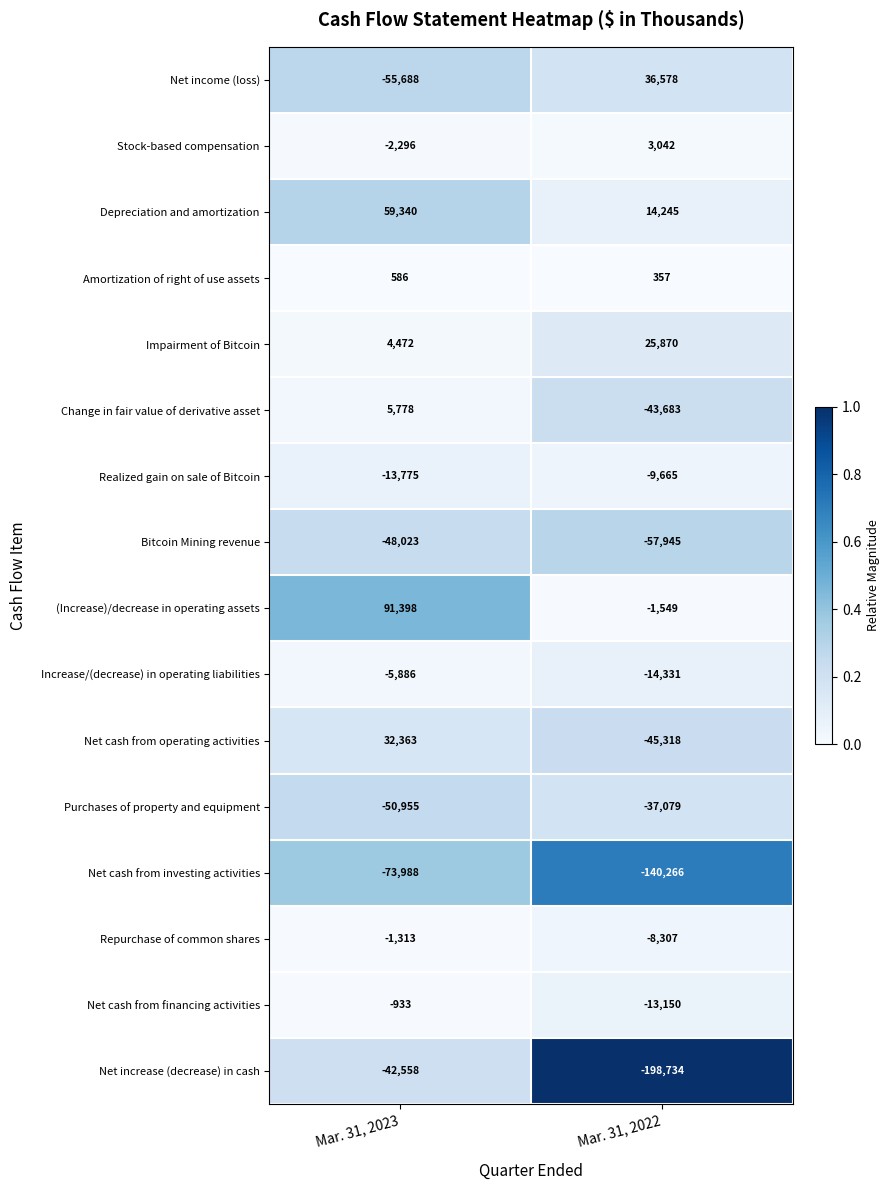

What is the approximate value of Net increase (decrease) in cash at Mar. 31, 2023, to the nearest 100?

-42600